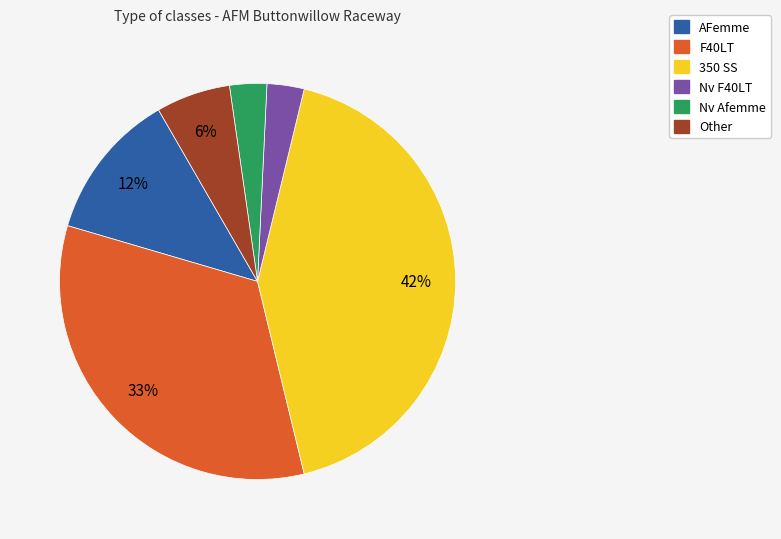

To the nearest percent, what portion does 350 SS represent?

42%